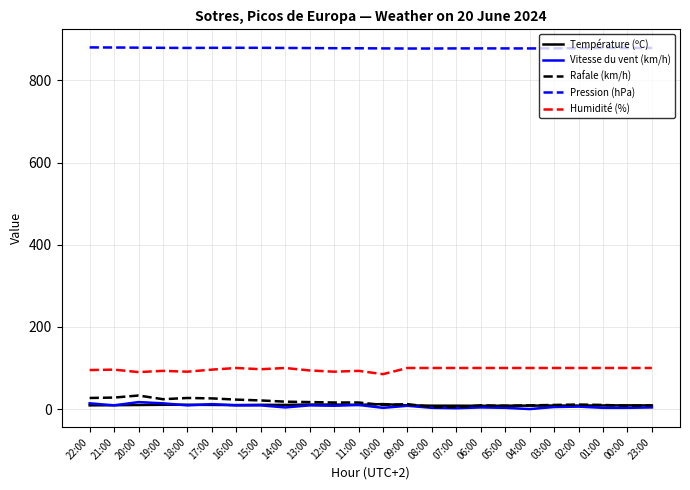

The Pression (hPa) series shows 592.6 at 16:00. True or false?

False